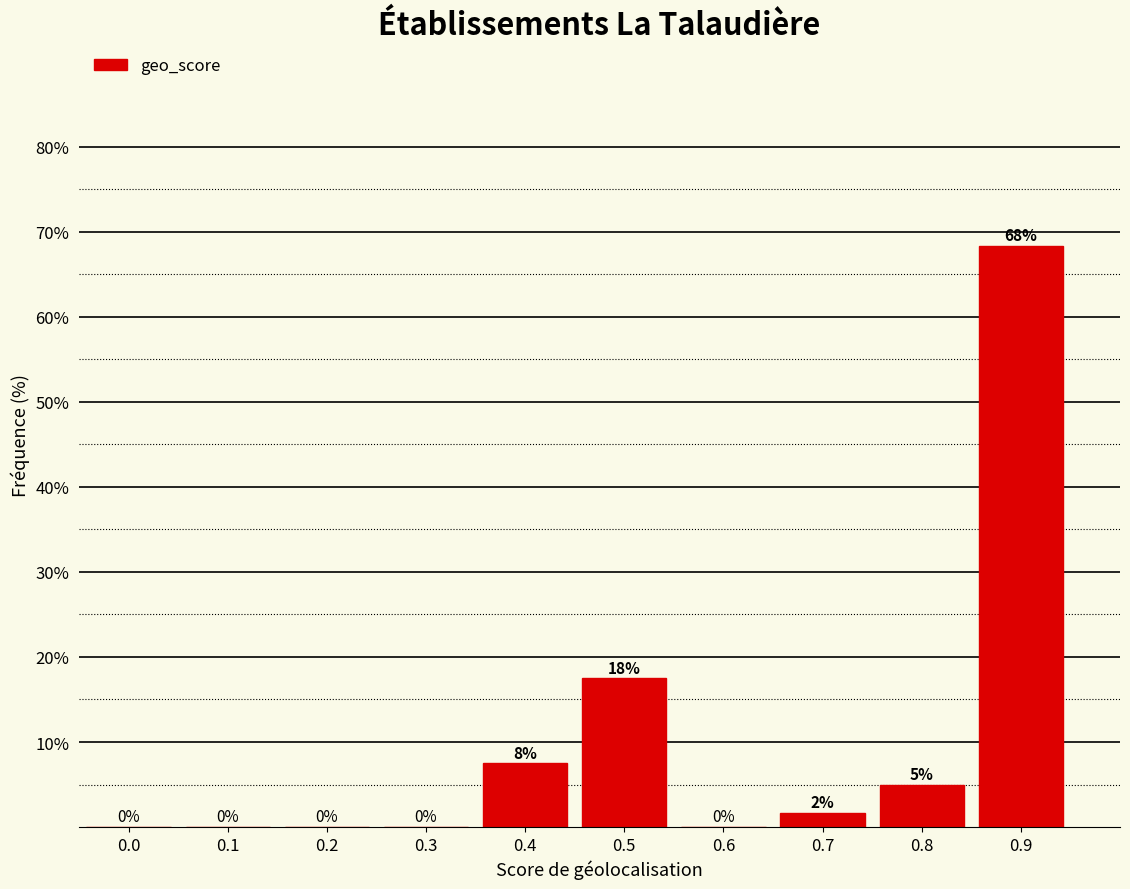

True or false: the data shows 12.0 at 0.4.

False